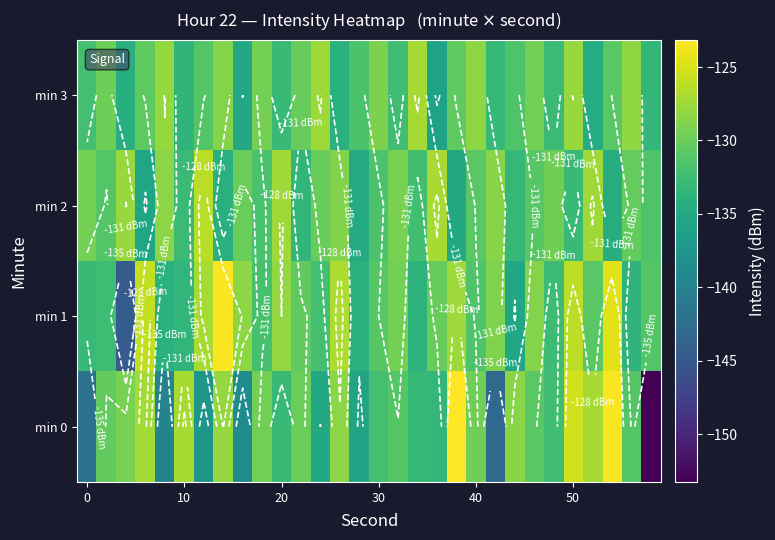

Read the min 2 value at 0.

-129.5